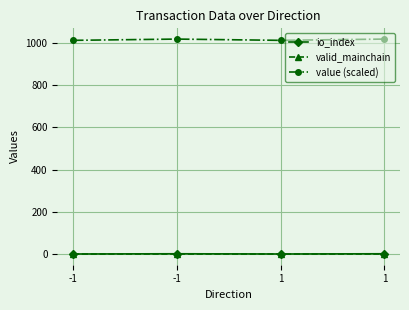

What is the difference between the maximum and minimum values in the value (scaled) series?

6.0